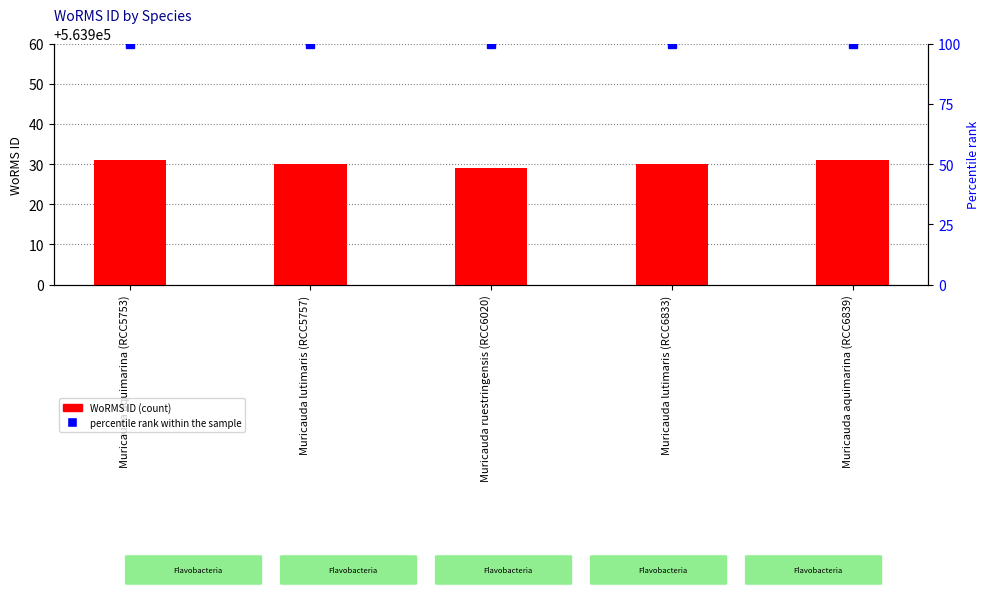

Rank the categories by WoRMS ID value from lowest to highest.

Muricauda ruestringensis (RCC6020), Muricauda lutimaris (RCC5757), Muricauda lutimaris (RCC6833), Muricauda aquimarina (RCC5753), Muricauda aquimarina (RCC6839)